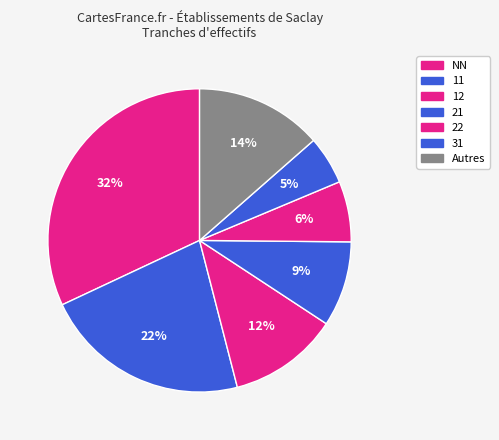

Count the number of slices in the pie.

7